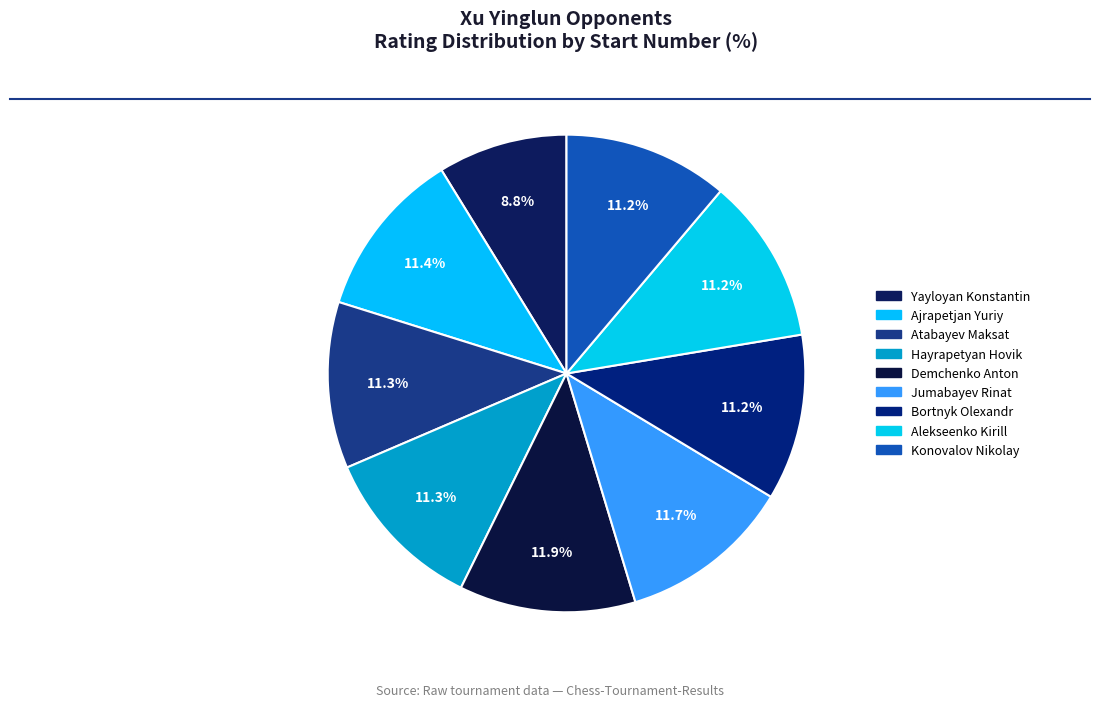

How many segments does this pie chart have?

9